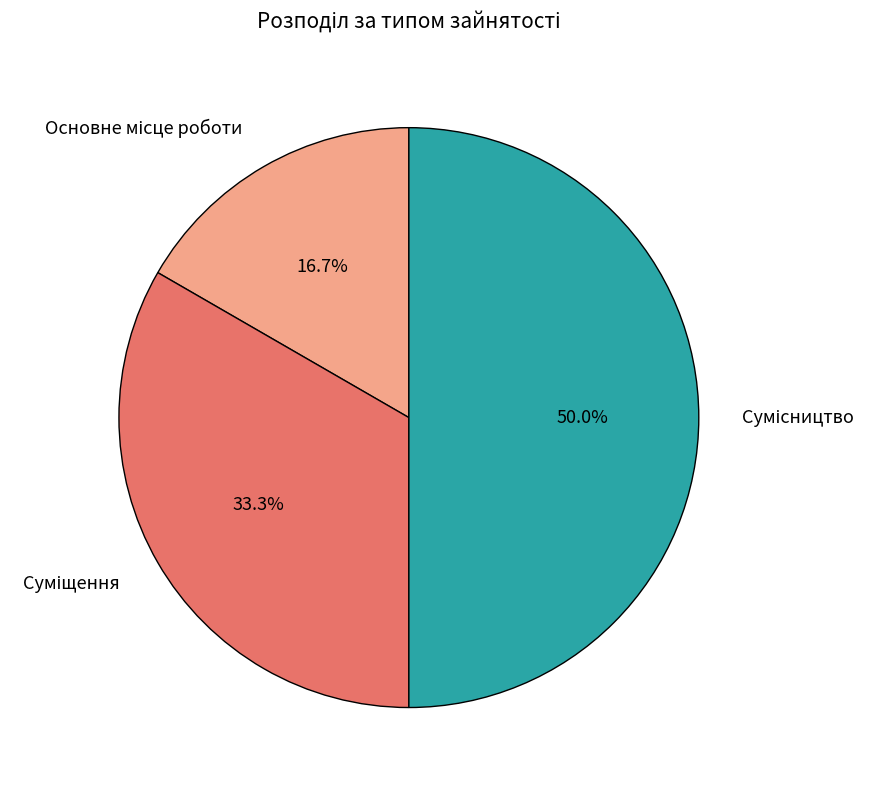

Which category has the smallest portion of the pie?

Основне місце роботи